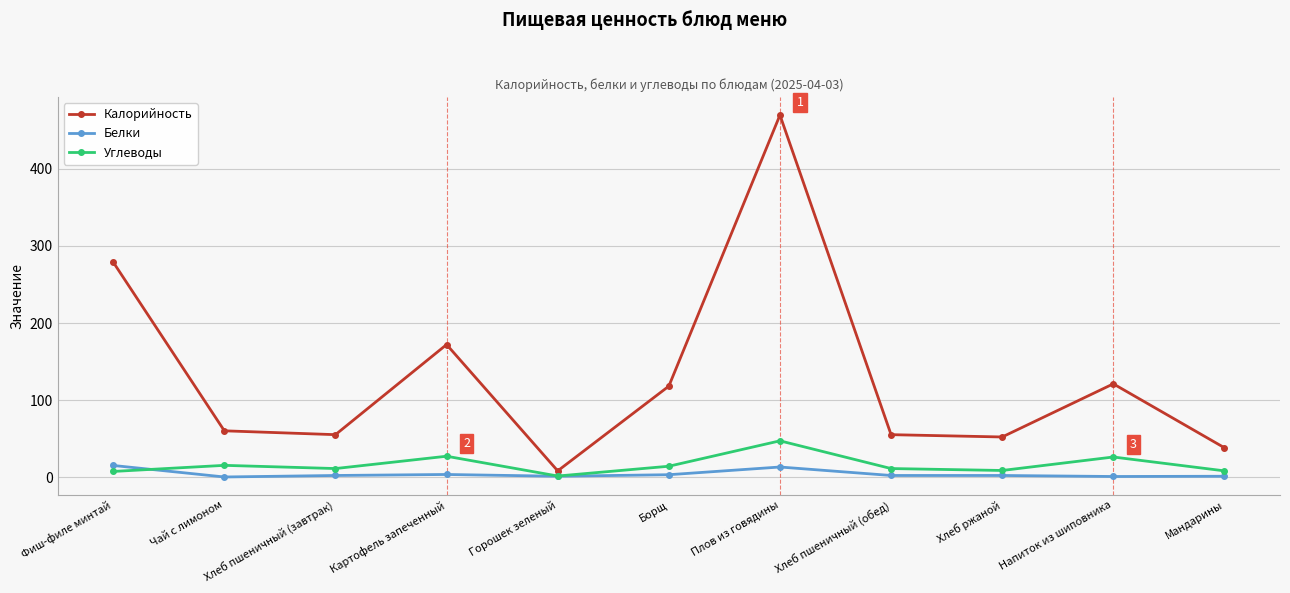

What is the label of the 8th point from the right?

Картофель запеченный